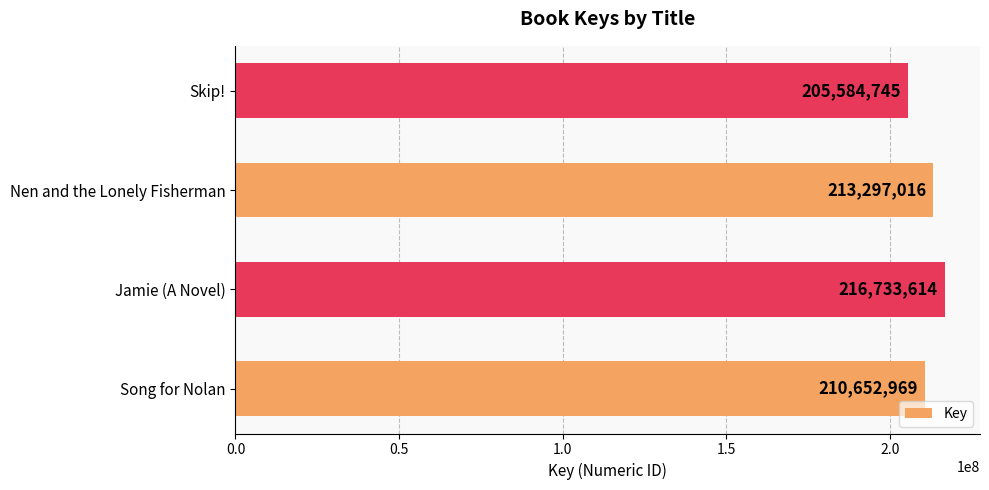

What is the difference between the second highest and minimum values?

7712271